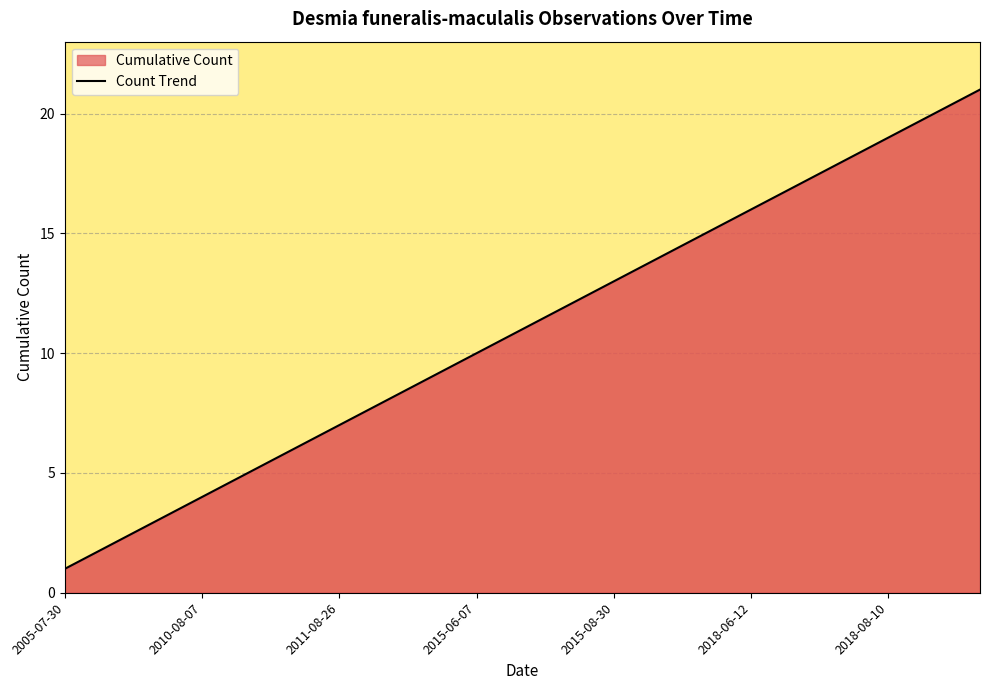

What is the change in value from 2011-08-26 to 2018-08-10?

+12